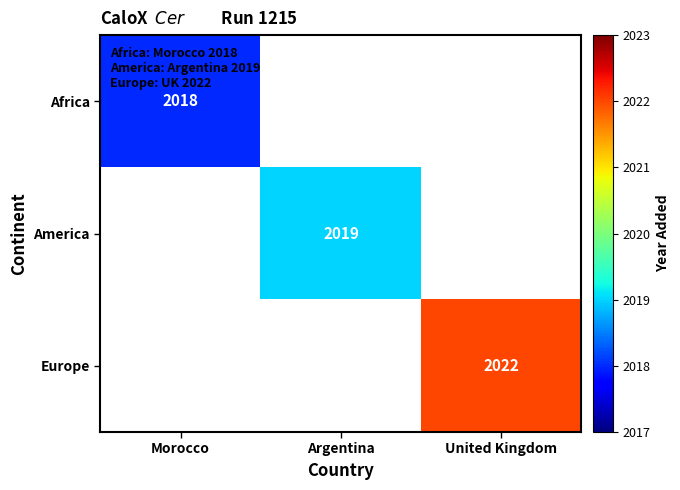

How many data points does each series have?

3